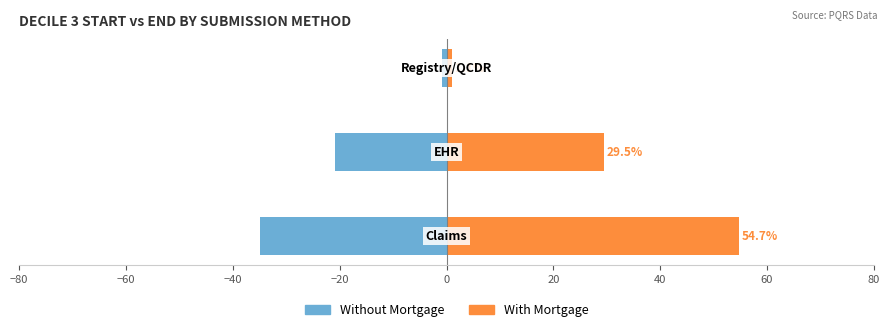

Rank the series by their maximum value, from highest to lowest.

With Mortgage, Without Mortgage